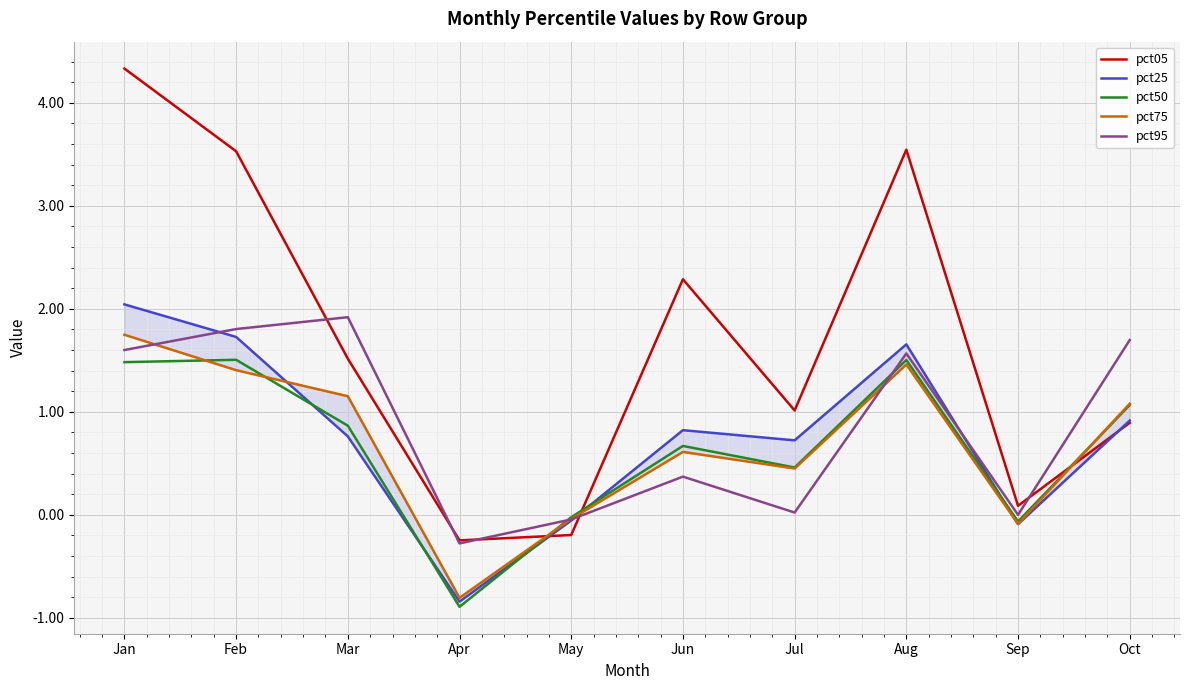

What is the minimum value shown in the chart?

-0.9